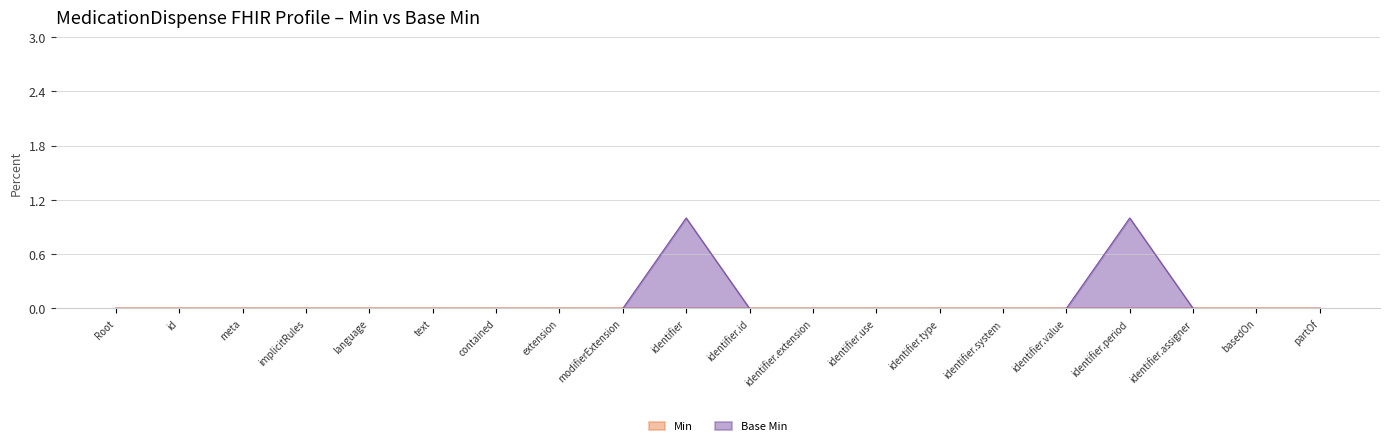

What position from the left is implicitRules?

4